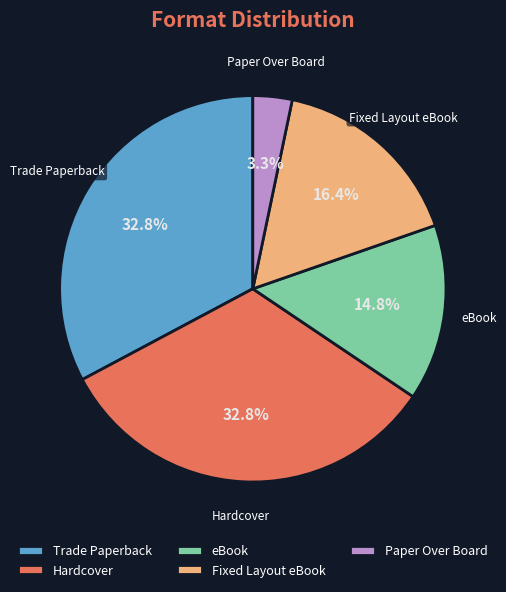

Which category has the smallest portion of the pie?

Paper Over Board